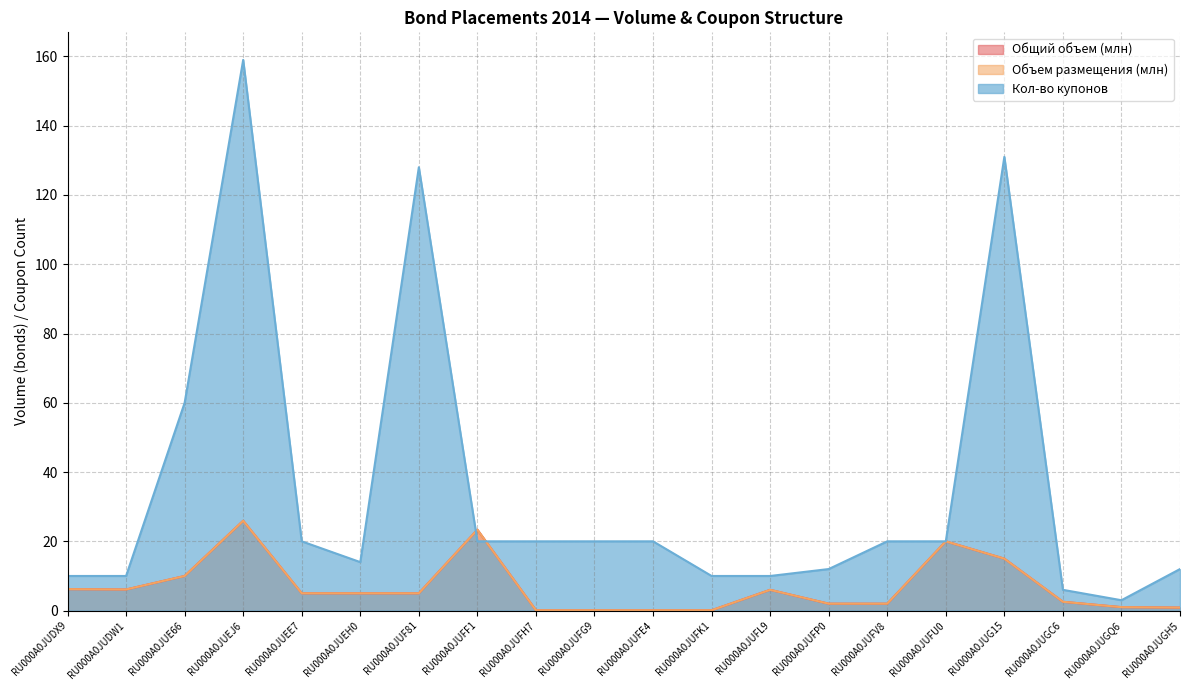

Rank the series by their maximum value, from lowest to highest.

Общий объем, Объем в результате размещения, Кол-во купонов